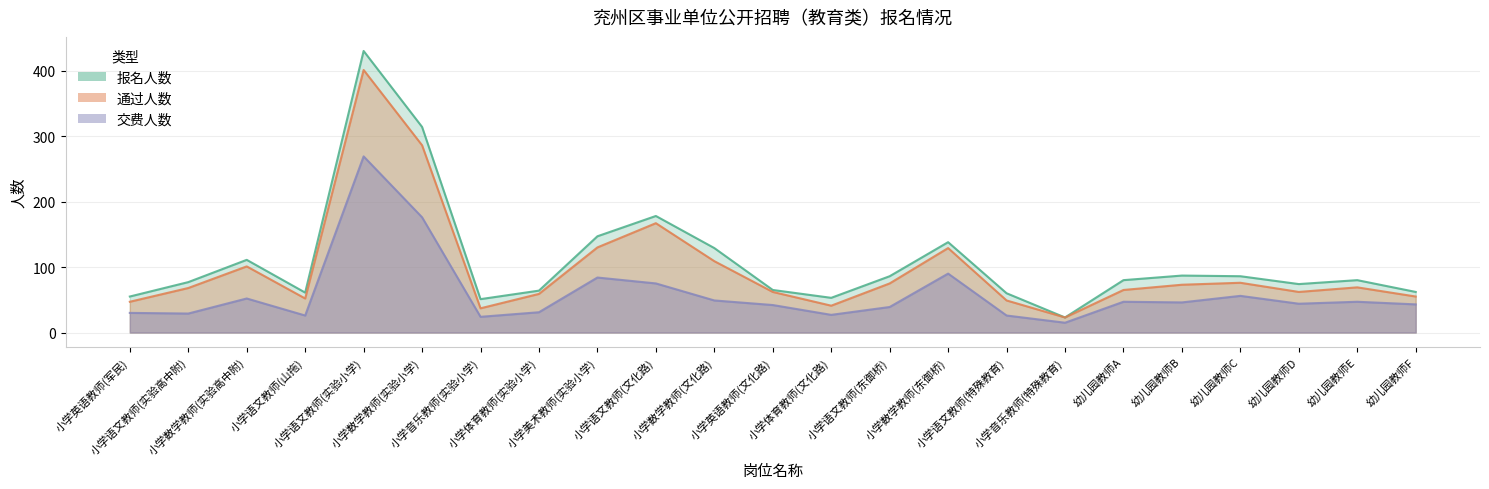

What is the average value of the 通过人数 series?

97